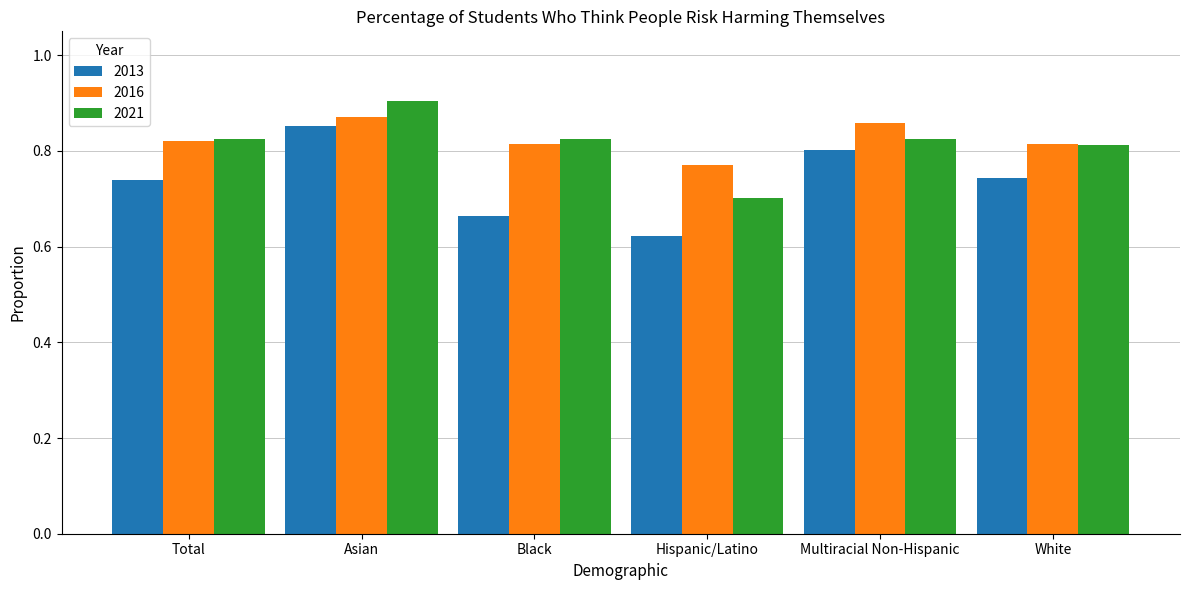

What position from the left is Hispanic/Latino?

4